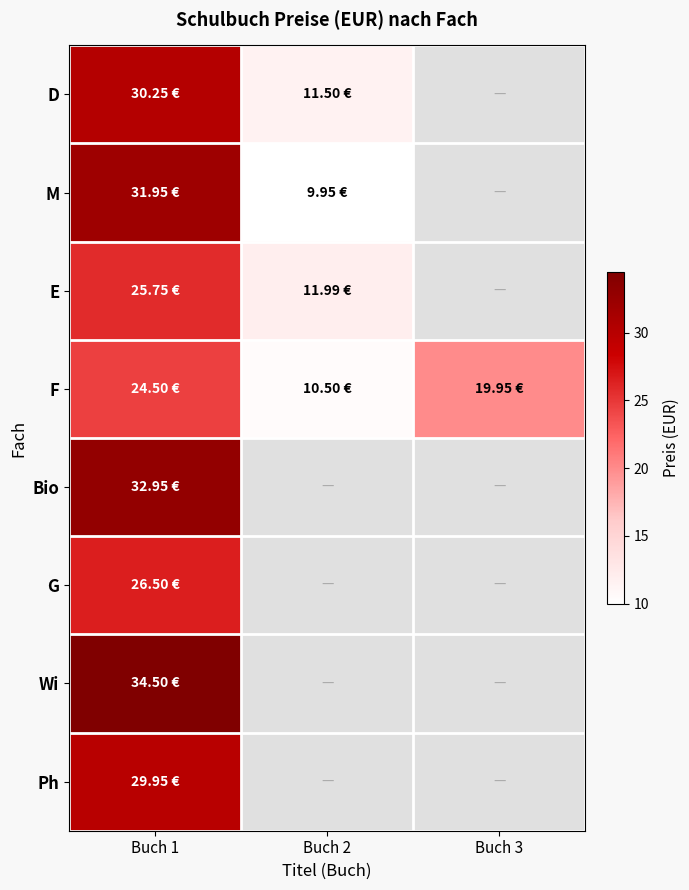

At which label does F reach its minimum?

Buch 2